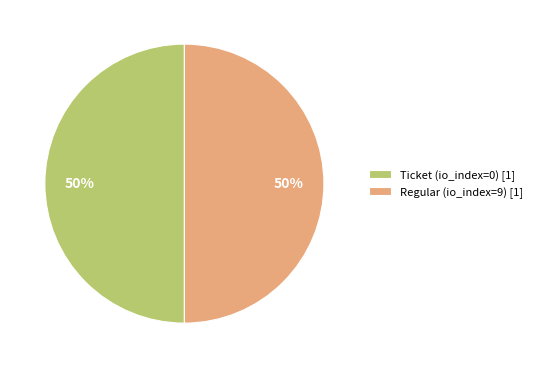

The Ticket (io_index=0) [1] slice represents 41% of the pie. True or false?

False